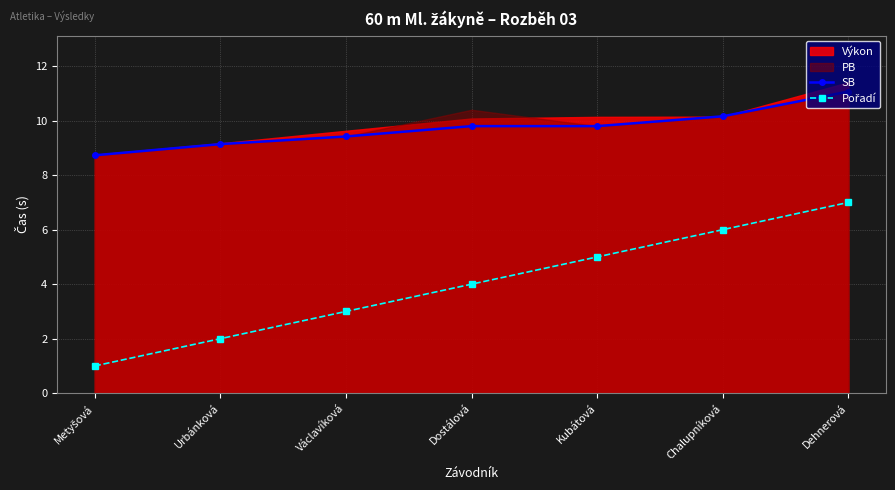

True or false: SB and Pořadí intersect in this chart.

False